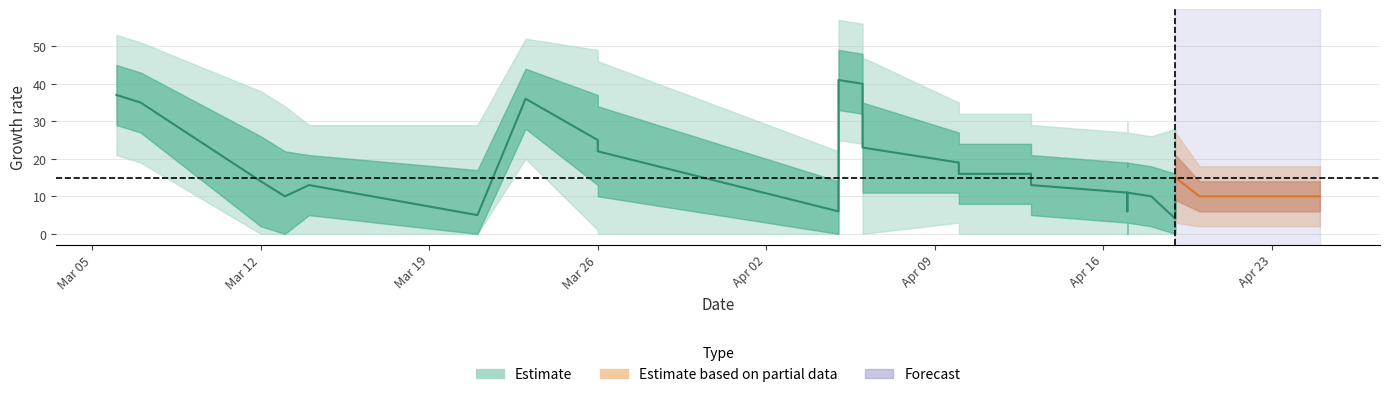

What is the difference between the highest and lowest values at 2018-04-23?

3